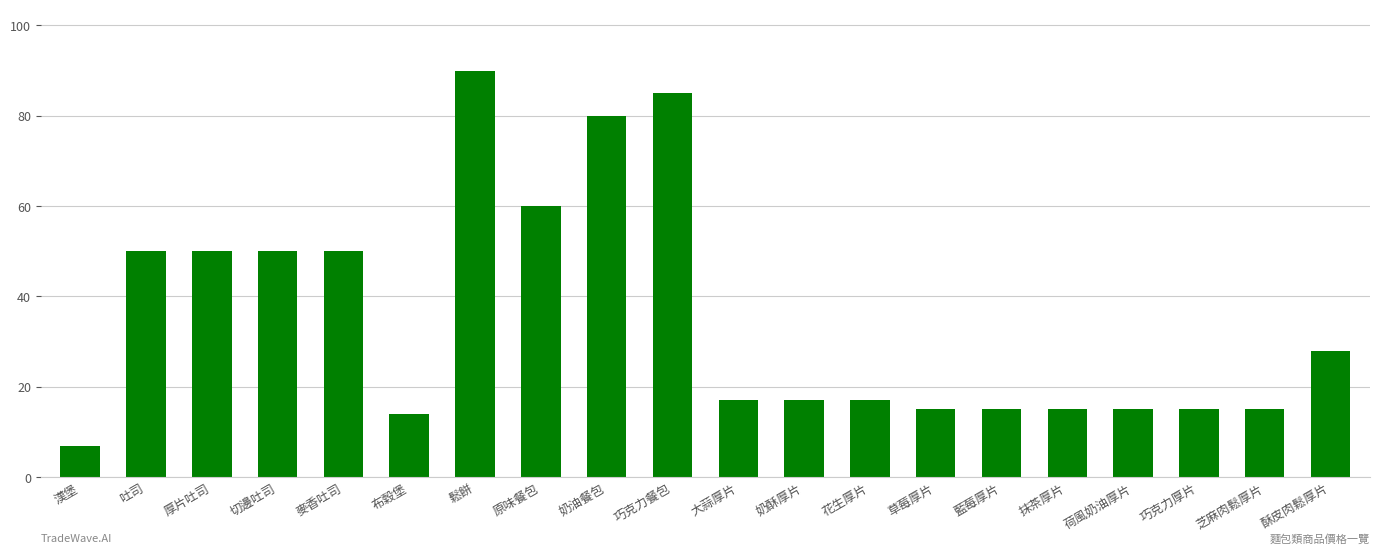

What is the change in value from 奶油餐包 to 抹茶厚片?

-65